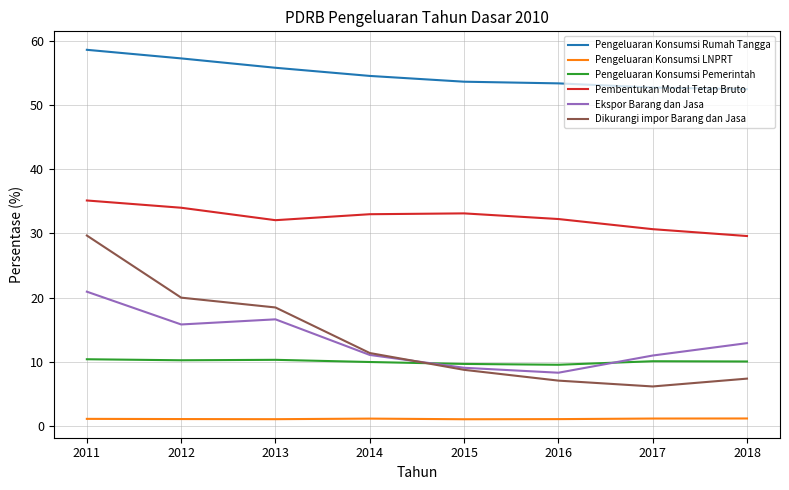

Where does the Pembentukan Modal Tetap Bruto series first go above 32?

2011